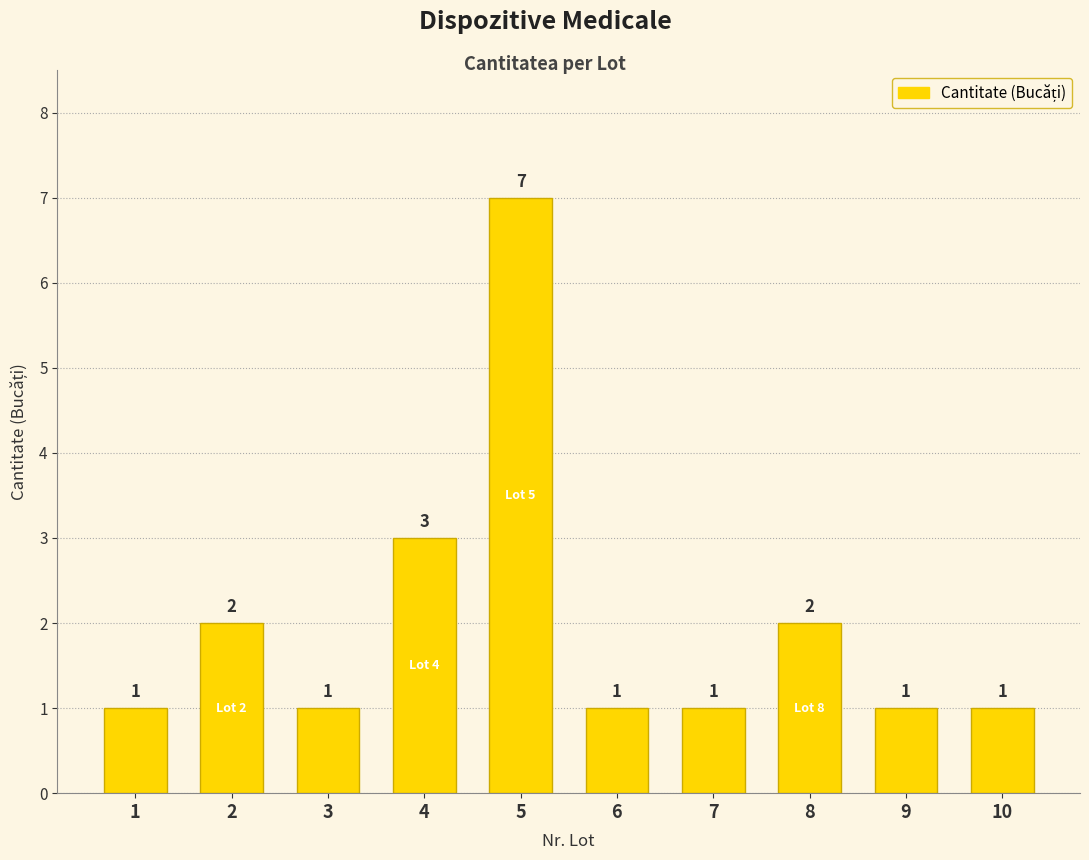

Reading left to right, extract all data points from this chart.

1=1	2=2	3=1	4=3	5=7	6=1	7=1	8=2	9=1	10=1